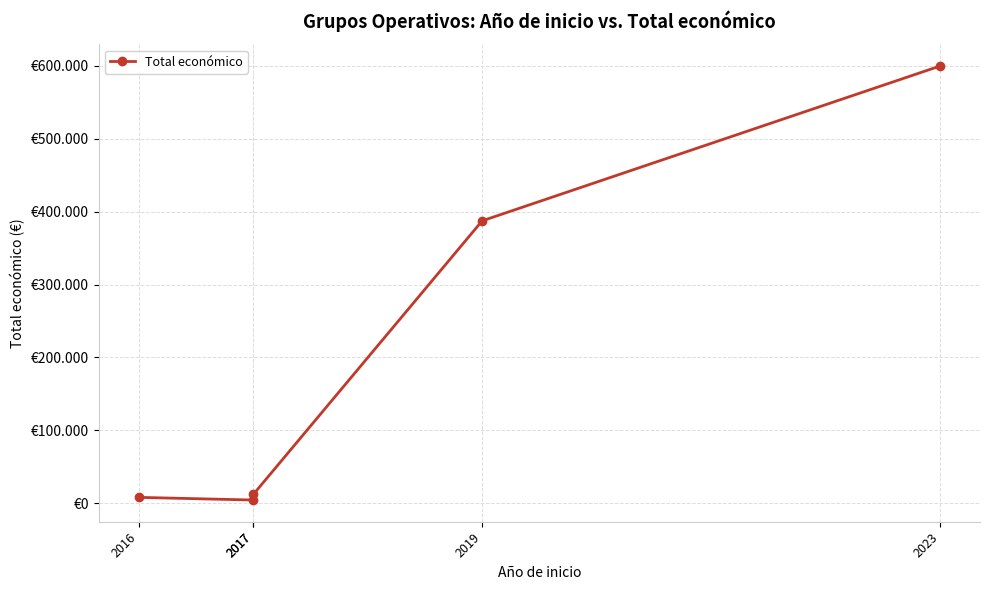

The chart shows a value of 7980 at 2016. True or false?

True